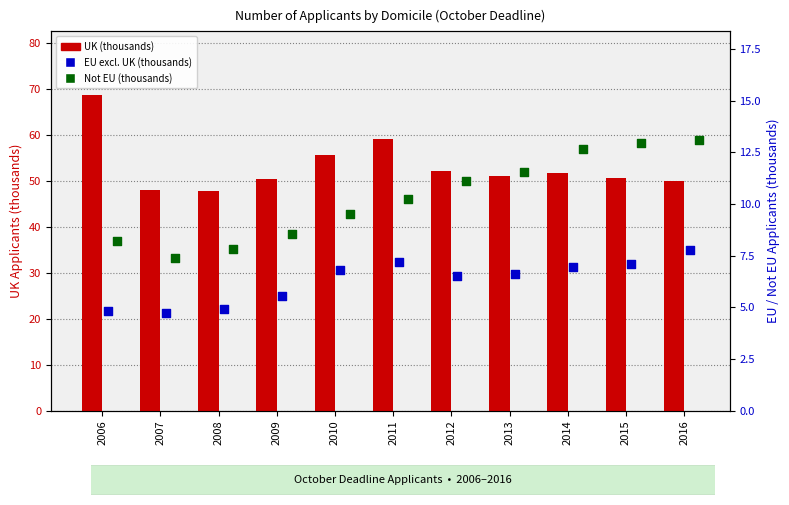

What is the total value across all series at 2010?

71.9